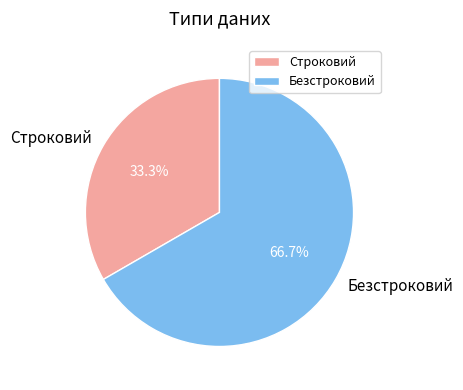

Approximately how many times larger is the value at Строковий compared to Безстроковий?

0.5